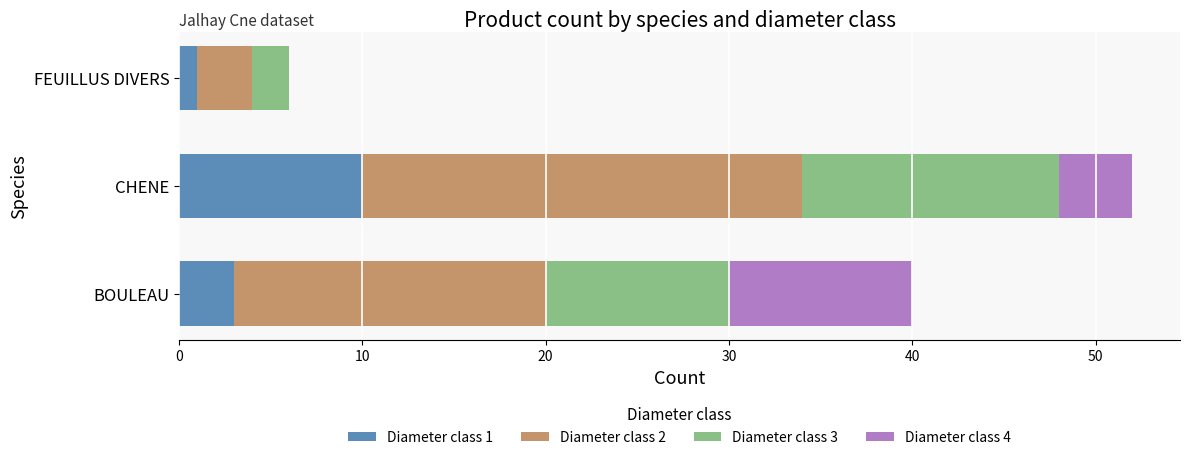

How many data points does each series have?

3